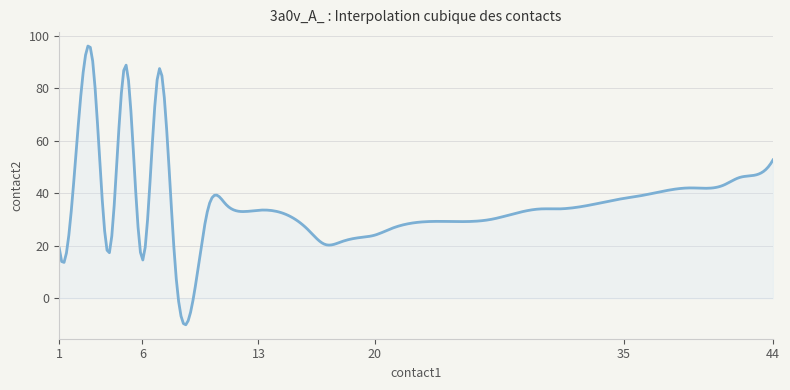

What is the difference between the maximum and minimum values?

106.2